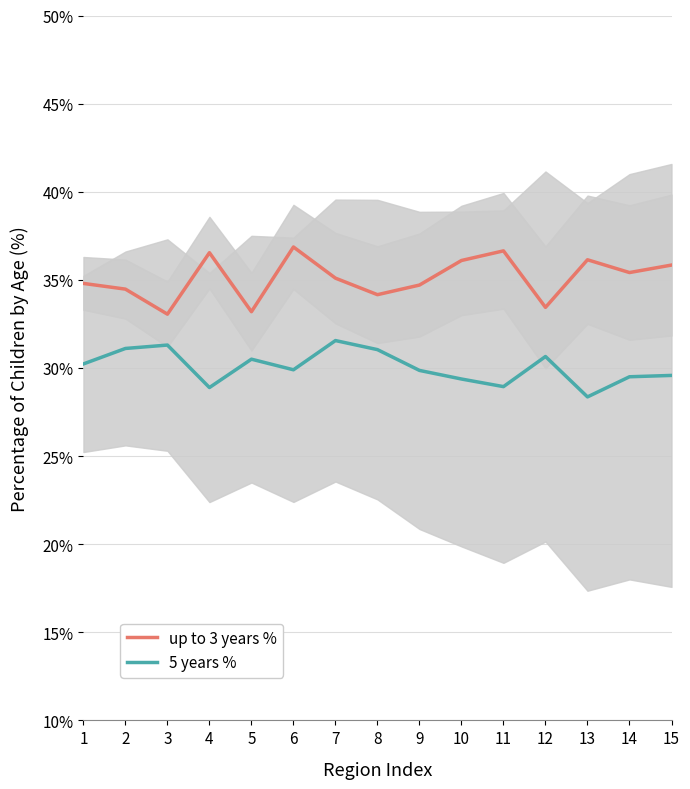

True or false: 5 years % has more than 0 interior local peaks.

True